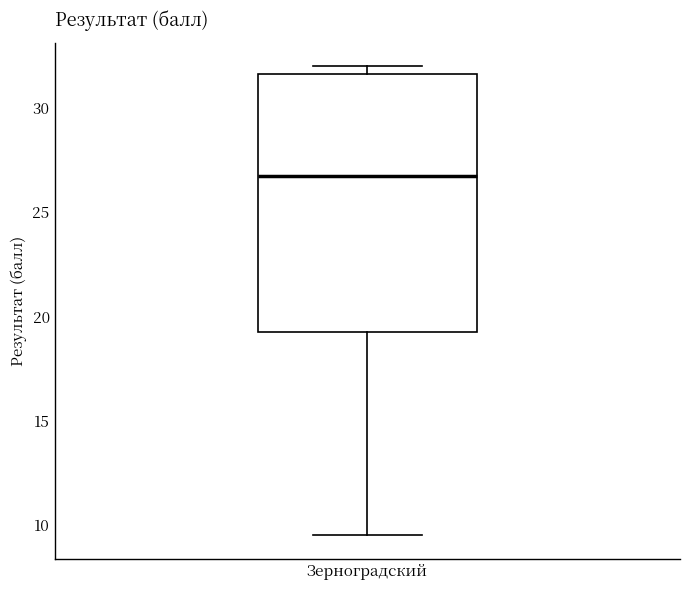

Transcribe this box plot: give where the median line is, the range the box spans, and where the two whiskers end, as read against the y-axis. The values are not printed on the chart, so give them approximately, as read against the axis.

median 27.0, box 19.5 to 31.5, whiskers 9.5 to 32.0